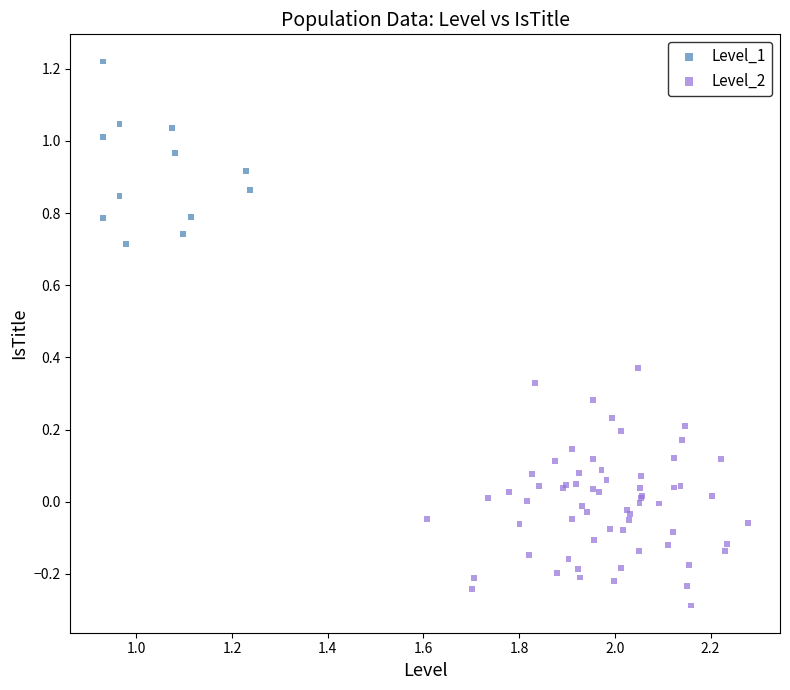

Which series has the largest Y range (max minus min)?

Level_2